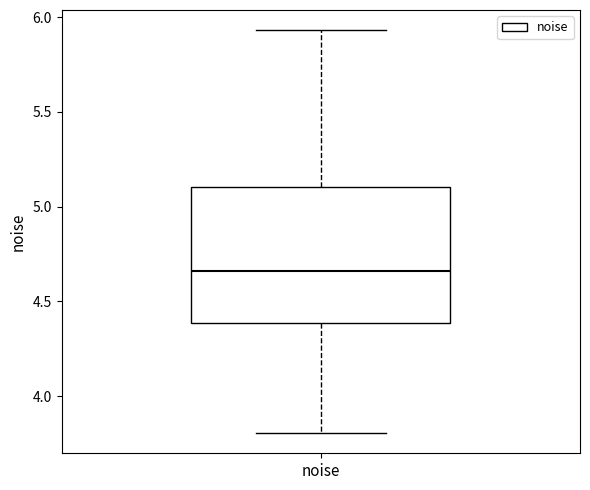

Where is the upper edge of the box for noise on the y-axis? The values are not printed on the chart, so give them approximately, as read against the axis.

5.10